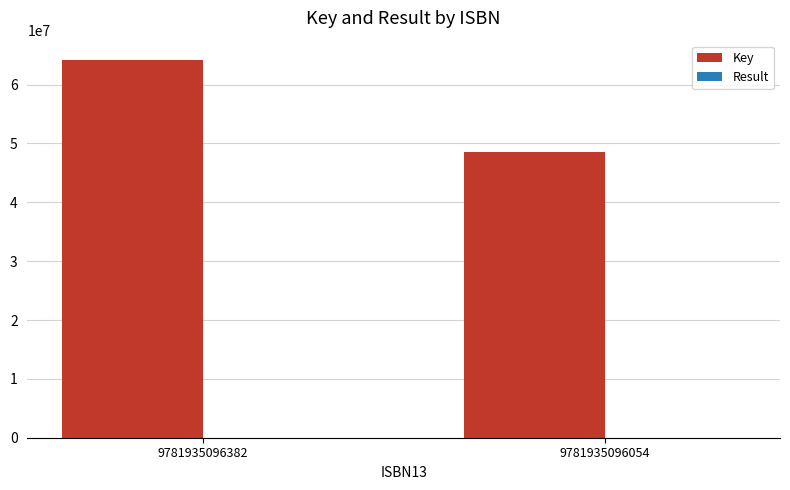

True or false: Key has a value of 64251407 at 9781935096382.

True